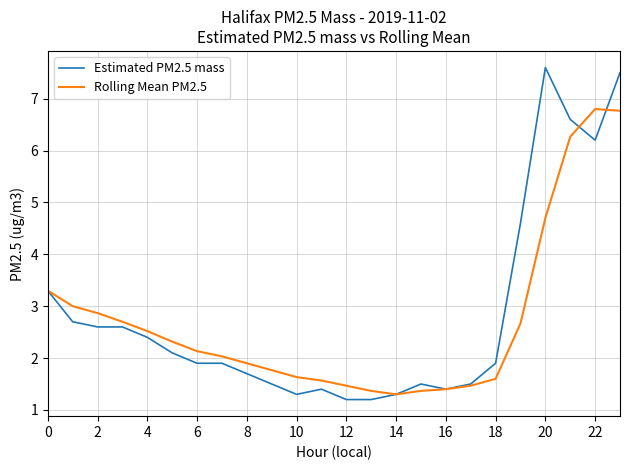

Which series has the widest spread of values?

Estimated PM2.5 mass